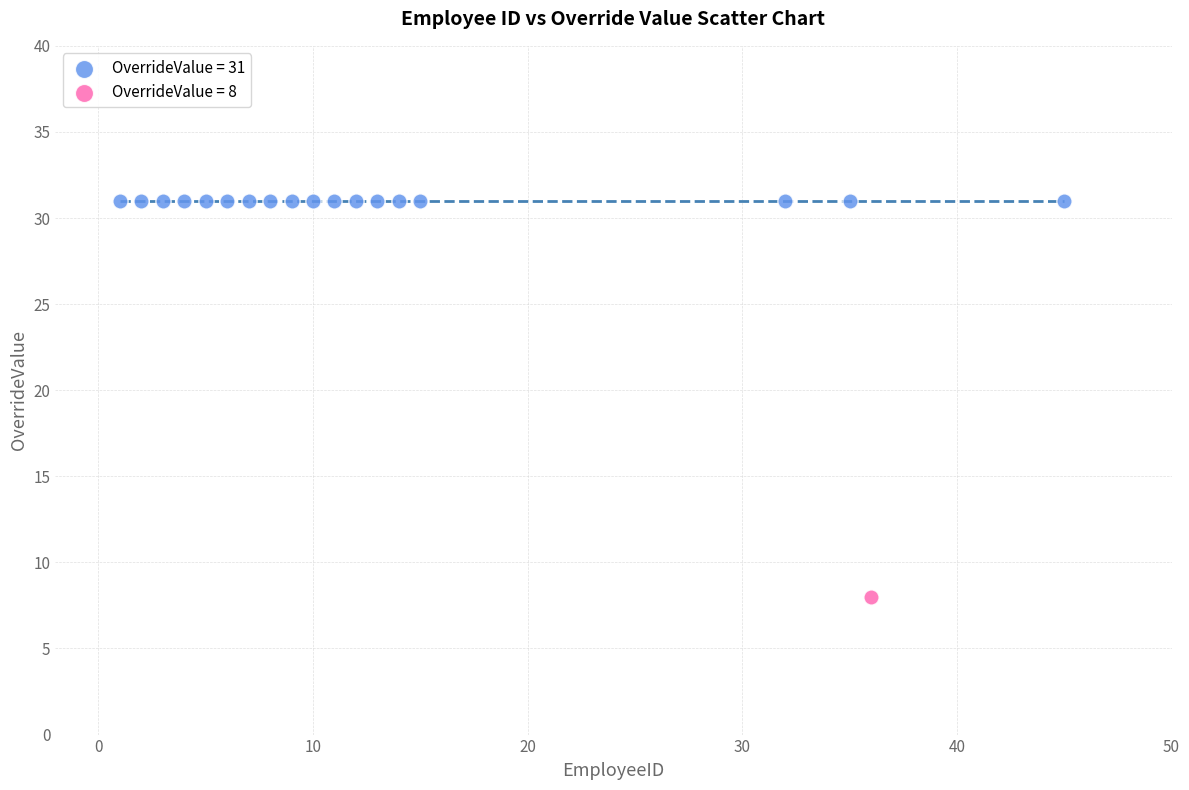

Which series reaches the maximum Y coordinate?

OverrideValue = 31